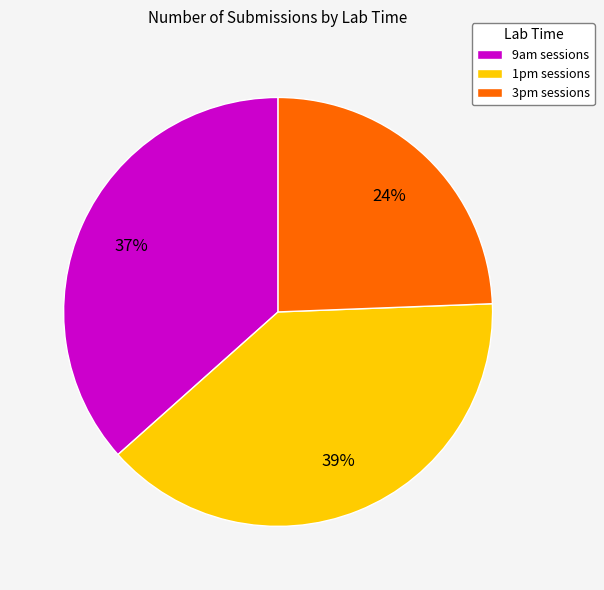

Is it true that 1pm sessions is 52% of the pie?

False